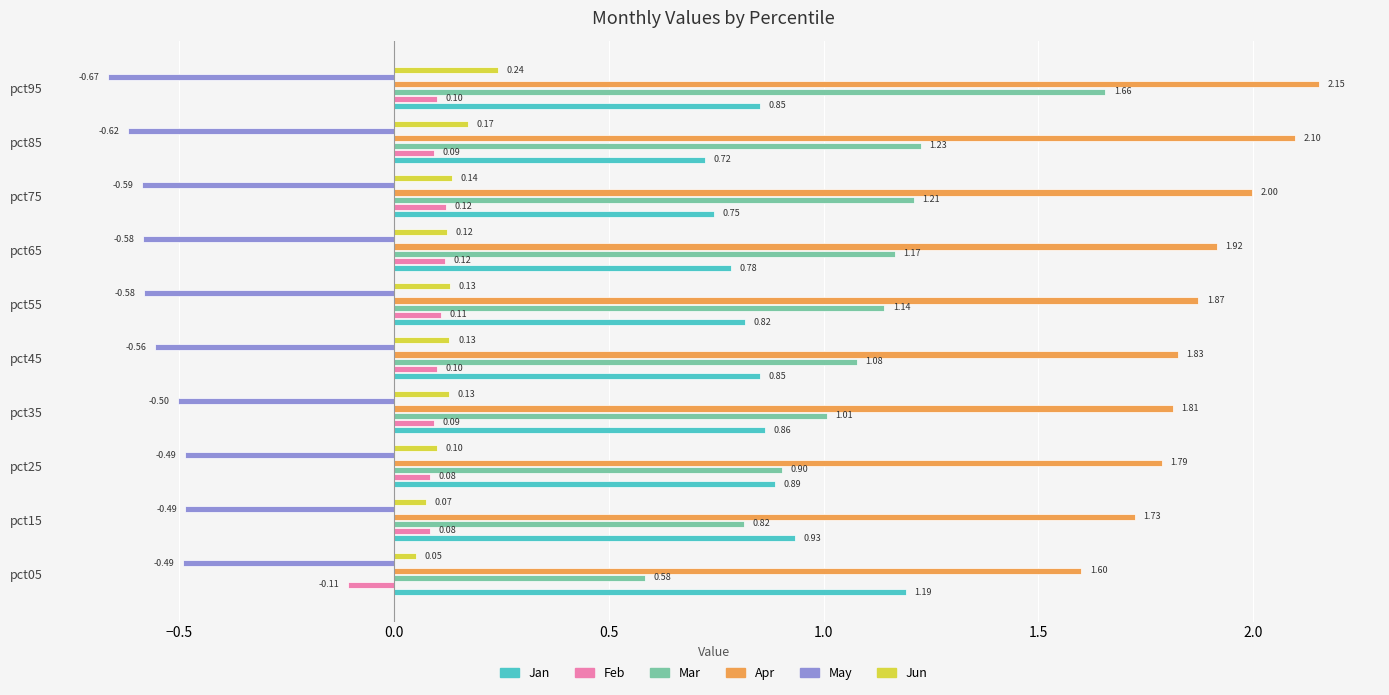

What is the spread (max minus min) of values at pct95?

2.8